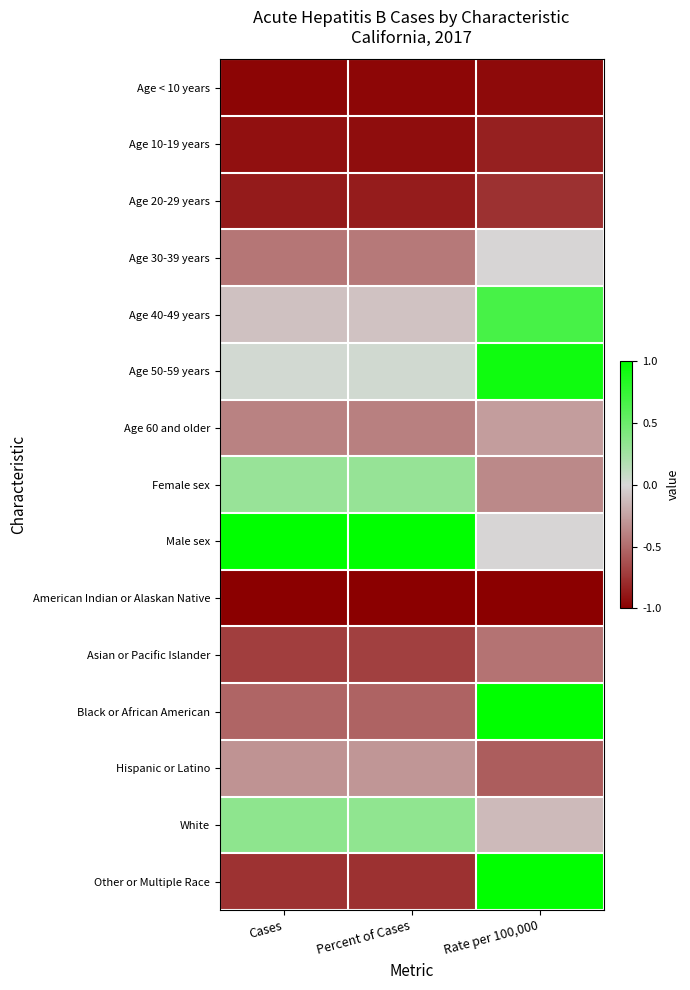

Reading left to right, list all the values displayed in this chart.

Age < 10 years: Cases=-1.0	Percent of Cases=-1.0	Rate per 100,000=-0.9
Age 10-19 years: Cases=-0.9	Percent of Cases=-0.9	Rate per 100,000=-0.8
Age 20-29 years: Cases=-0.9	Percent of Cases=-0.9	Rate per 100,000=-0.8
Age 30-39 years: Cases=-0.4	Percent of Cases=-0.4	Rate per 100,000=-0.0
Age 40-49 years: Cases=-0.1	Percent of Cases=-0.1	Rate per 100,000=0.7
Age 50-59 years: Cases=0.0	Percent of Cases=0.0	Rate per 100,000=0.9
Age 60 and older: Cases=-0.4	Percent of Cases=-0.4	Rate per 100,000=-0.3
Female sex: Cases=0.3	Percent of Cases=0.3	Rate per 100,000=-0.4
Male sex: Cases=1.0	Percent of Cases=1.0	Rate per 100,000=-0.0
American Indian or Alaskan Native: Cases=-1.0	Percent of Cases=-1.0	Rate per 100,000=-1.0
Asian or Pacific Islander: Cases=-0.7	Percent of Cases=-0.7	Rate per 100,000=-0.5
Black or African American: Cases=-0.5	Percent of Cases=-0.5	Rate per 100,000=1.0
Hispanic or Latino: Cases=-0.3	Percent of Cases=-0.3	Rate per 100,000=-0.6
White: Cases=0.3	Percent of Cases=0.3	Rate per 100,000=-0.1
Other or Multiple Race: Cases=-0.8	Percent of Cases=-0.8	Rate per 100,000=1.0